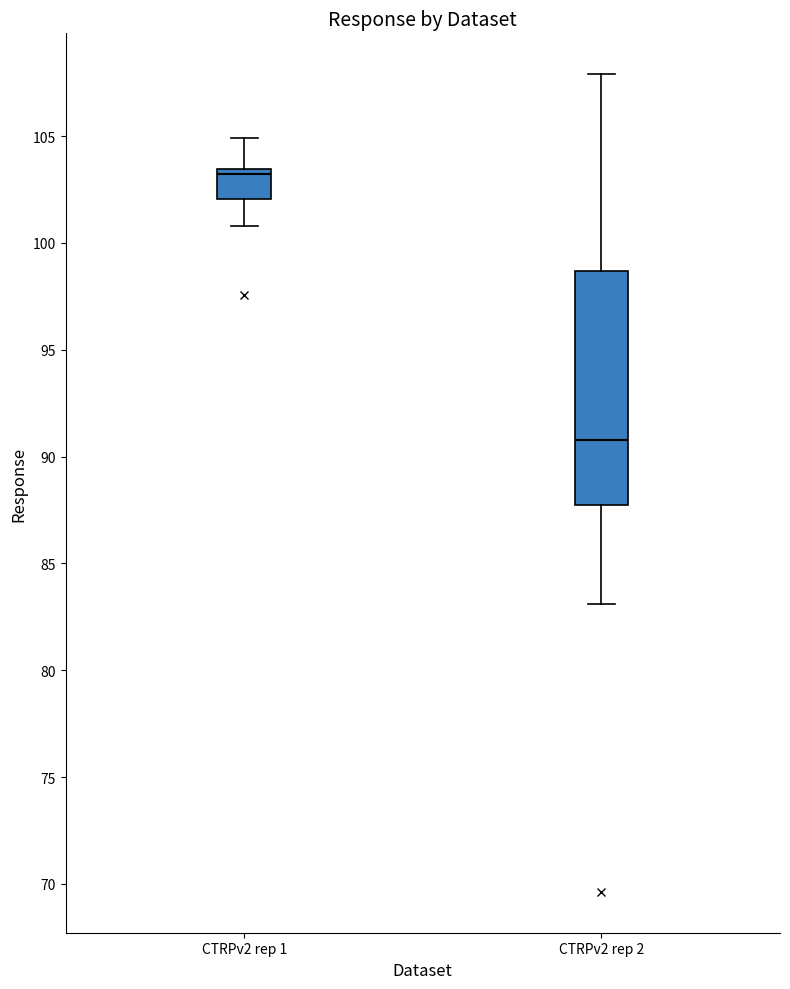

Which box's median line is the highest?

CTRPv2 rep 1